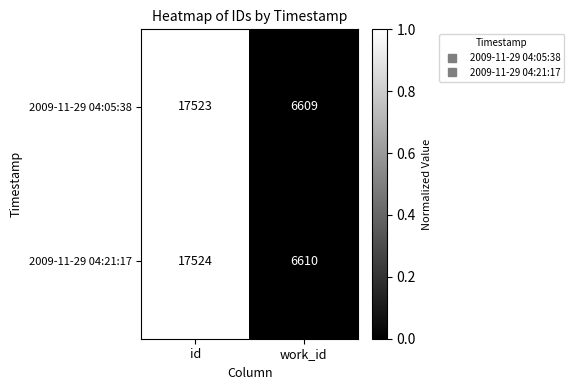

What is the difference between the 2009-11-29 04:05:38 values at id and work_id?

10914